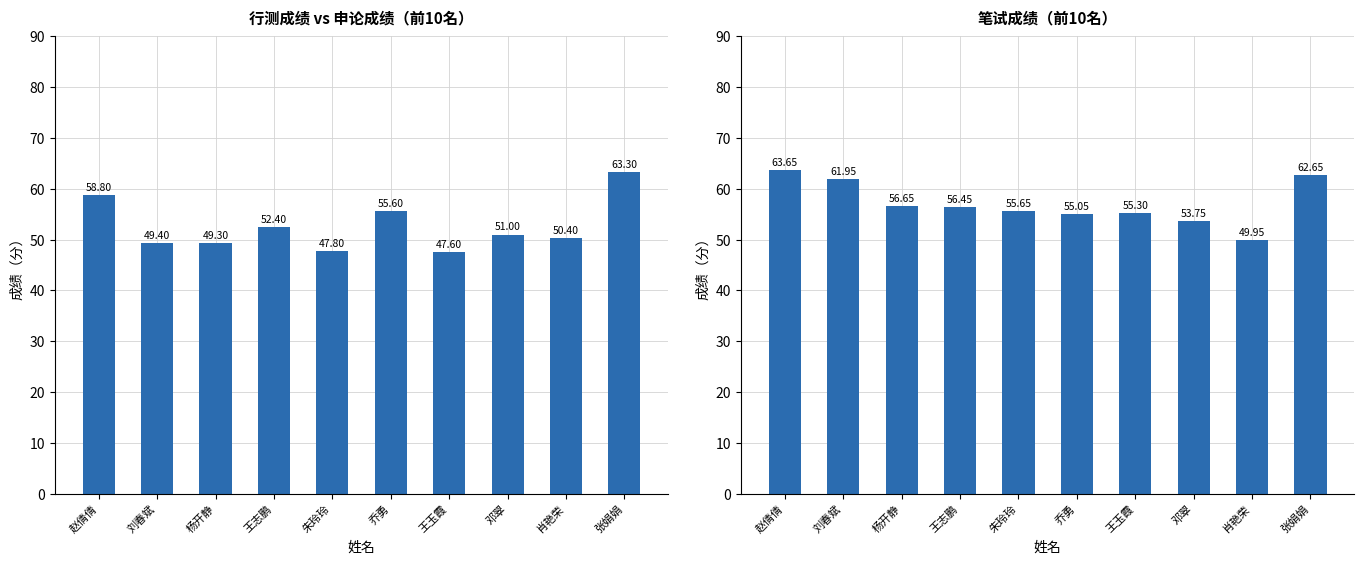

How many data points does each series have?

10